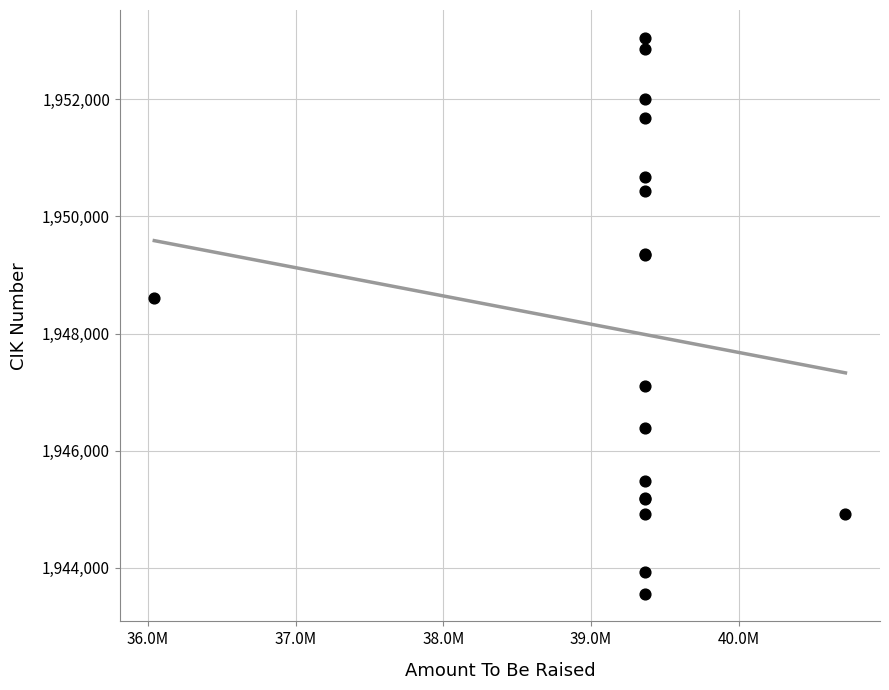

What Y value in the scatter plot is closest to 1948304?

1948599.6